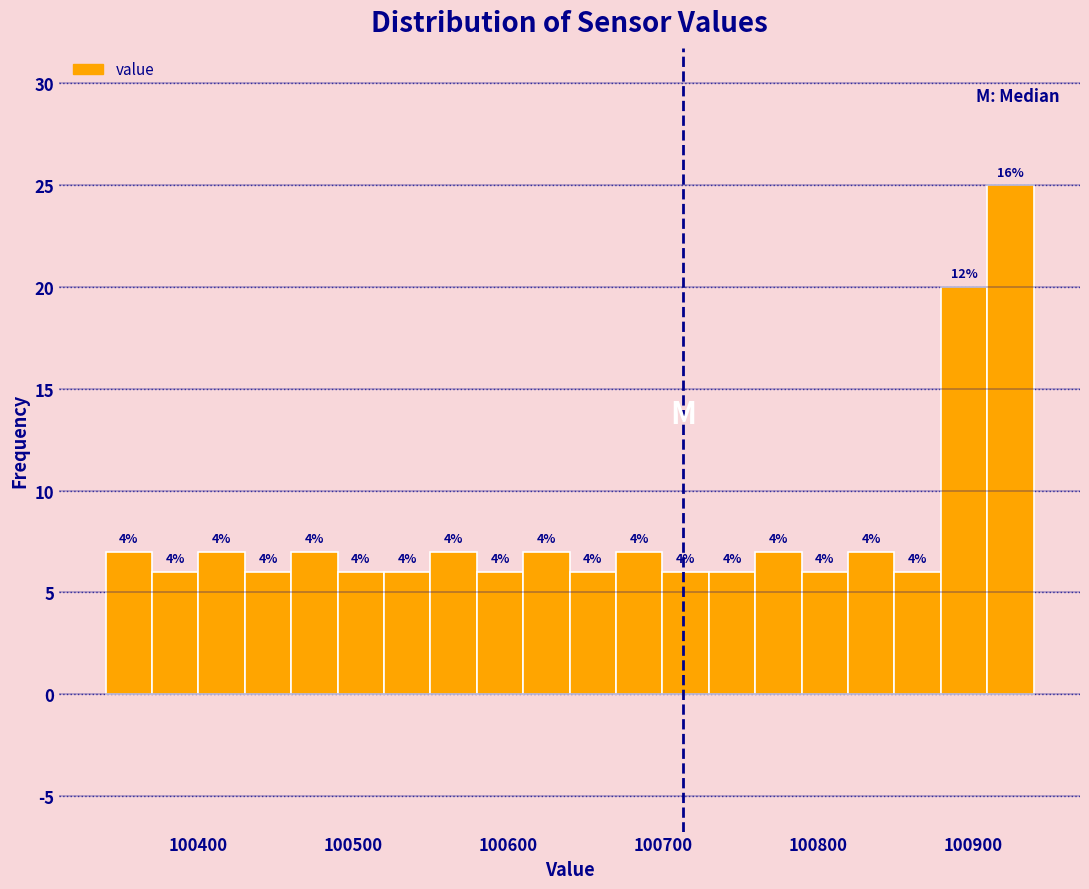

Around what value on the x-axis is the tallest bar? Give the approximate position of its centre, as read against the axis.

100920